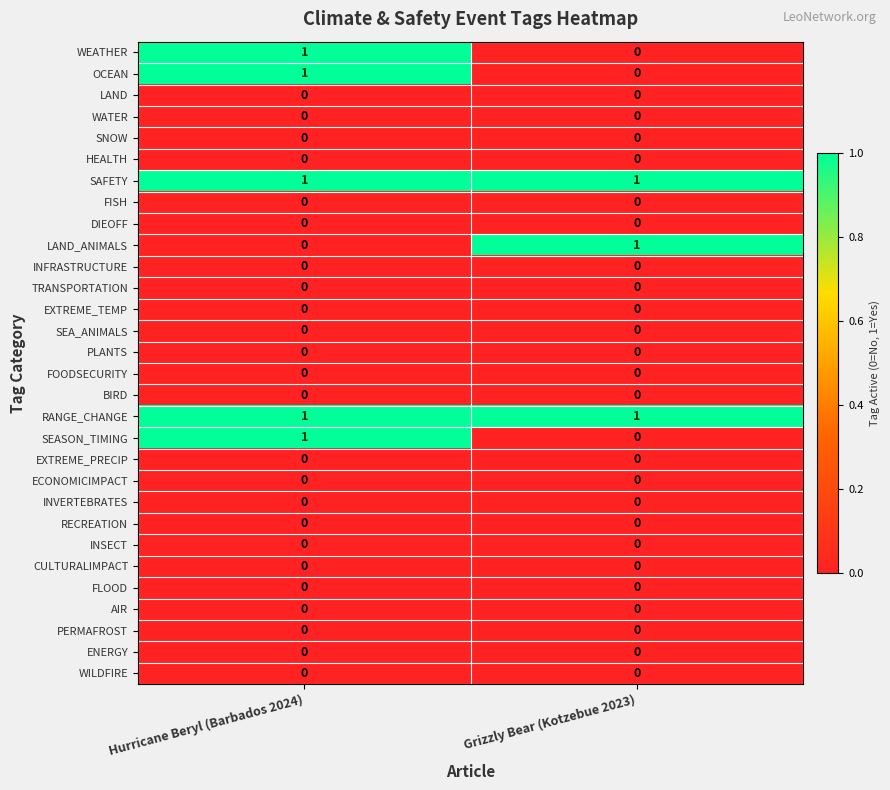

What is the total value across all series at Grizzly Bear (Kotzebue 2023)?

3